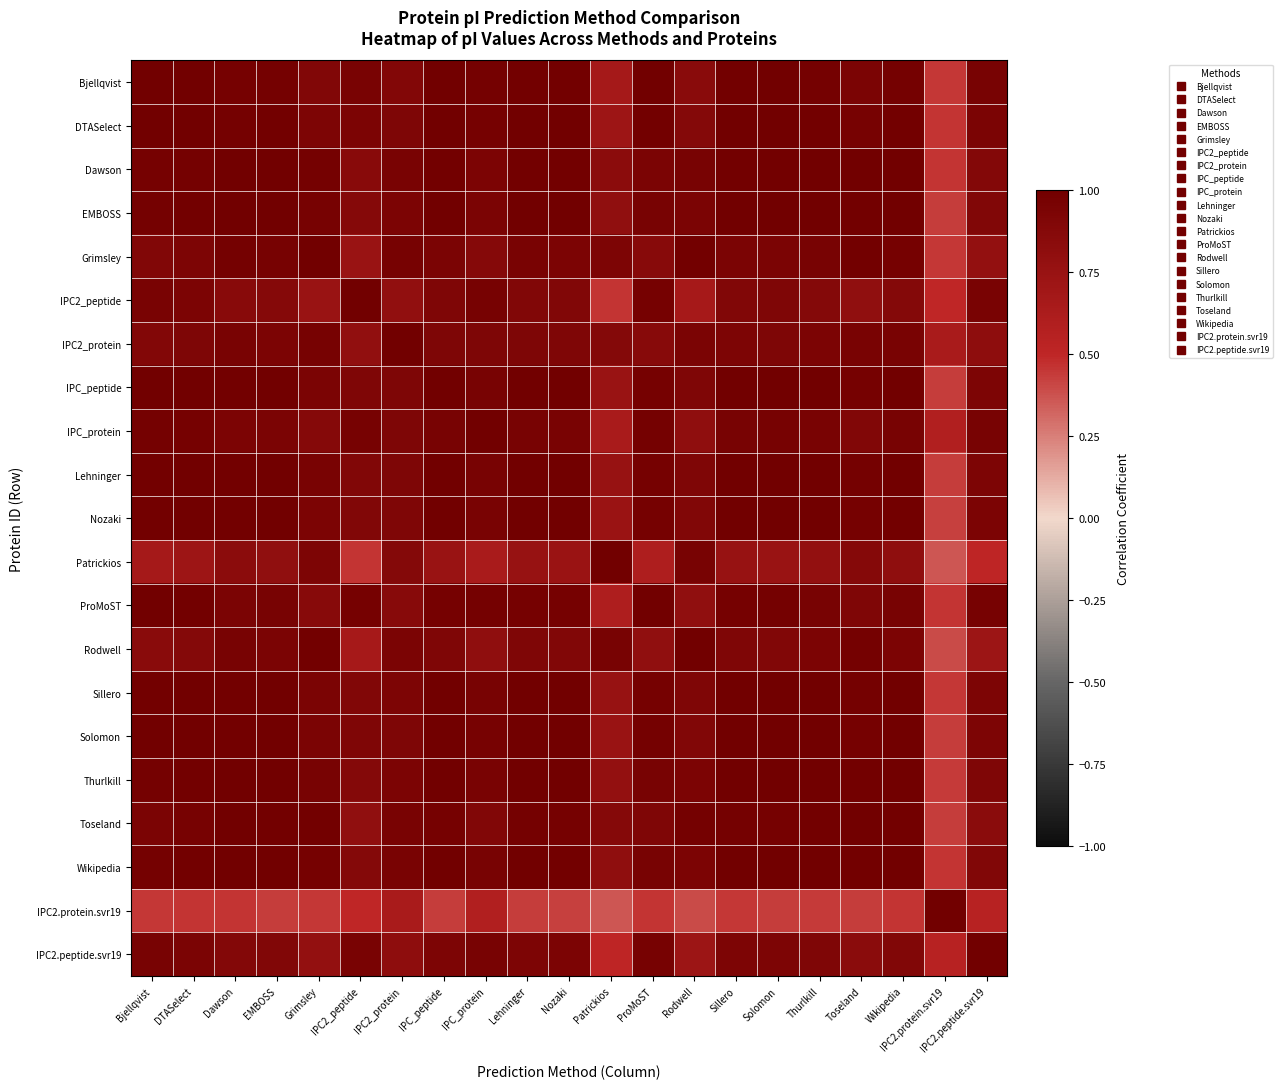

Reading left to right, transcribe all the data shown in this chart.

Bjellqvist: Bjellqvist=1.0	DTASelect=1.0	Dawson=1.0	EMBOSS=1.0	Grimsley=0.9	IPC2_peptide=1.0	IPC2_protein=0.9	IPC_peptide=1.0	IPC_protein=1.0	Lehninger=1.0	Nozaki=1.0	Patrickios=0.7	ProMoST=1.0	Rodwell=0.9	Sillero=1.0	Solomon=1.0	Thurlkill=1.0	Toseland=0.9	Wikipedia=1.0	IPC2.protein.svr19=0.4	IPC2.peptide.svr19=1.0
DTASelect: Bjellqvist=1.0	DTASelect=1.0	Dawson=1.0	EMBOSS=1.0	Grimsley=0.9	IPC2_peptide=0.9	IPC2_protein=0.9	IPC_peptide=1.0	IPC_protein=1.0	Lehninger=1.0	Nozaki=1.0	Patrickios=0.7	ProMoST=1.0	Rodwell=0.9	Sillero=1.0	Solomon=1.0	Thurlkill=1.0	Toseland=1.0	Wikipedia=1.0	IPC2.protein.svr19=0.5	IPC2.peptide.svr19=0.9
Dawson: Bjellqvist=1.0	DTASelect=1.0	Dawson=1.0	EMBOSS=1.0	Grimsley=1.0	IPC2_peptide=0.9	IPC2_protein=1.0	IPC_peptide=1.0	IPC_protein=0.9	Lehninger=1.0	Nozaki=1.0	Patrickios=0.8	ProMoST=0.9	Rodwell=1.0	Sillero=1.0	Solomon=1.0	Thurlkill=1.0	Toseland=1.0	Wikipedia=1.0	IPC2.protein.svr19=0.5	IPC2.peptide.svr19=0.9
EMBOSS: Bjellqvist=1.0	DTASelect=1.0	Dawson=1.0	EMBOSS=1.0	Grimsley=1.0	IPC2_peptide=0.9	IPC2_protein=0.9	IPC_peptide=1.0	IPC_protein=0.9	Lehninger=1.0	Nozaki=1.0	Patrickios=0.8	ProMoST=1.0	Rodwell=0.9	Sillero=1.0	Solomon=1.0	Thurlkill=1.0	Toseland=1.0	Wikipedia=1.0	IPC2.protein.svr19=0.4	IPC2.peptide.svr19=0.9
Grimsley: Bjellqvist=0.9	DTASelect=0.9	Dawson=1.0	EMBOSS=1.0	Grimsley=1.0	IPC2_peptide=0.7	IPC2_protein=1.0	IPC_peptide=0.9	IPC_protein=0.9	Lehninger=0.9	Nozaki=0.9	Patrickios=0.9	ProMoST=0.9	Rodwell=1.0	Sillero=0.9	Solomon=0.9	Thurlkill=1.0	Toseland=1.0	Wikipedia=1.0	IPC2.protein.svr19=0.5	IPC2.peptide.svr19=0.8
IPC2_peptide: Bjellqvist=1.0	DTASelect=0.9	Dawson=0.9	EMBOSS=0.9	Grimsley=0.7	IPC2_peptide=1.0	IPC2_protein=0.8	IPC_peptide=0.9	IPC_protein=1.0	Lehninger=0.9	Nozaki=0.9	Patrickios=0.5	ProMoST=1.0	Rodwell=0.7	Sillero=0.9	Solomon=0.9	Thurlkill=0.9	Toseland=0.8	Wikipedia=0.9	IPC2.protein.svr19=0.5	IPC2.peptide.svr19=1.0
IPC2_protein: Bjellqvist=0.9	DTASelect=0.9	Dawson=1.0	EMBOSS=0.9	Grimsley=1.0	IPC2_peptide=0.8	IPC2_protein=1.0	IPC_peptide=0.9	IPC_protein=0.9	Lehninger=0.9	Nozaki=0.9	Patrickios=0.9	ProMoST=0.9	Rodwell=0.9	Sillero=0.9	Solomon=0.9	Thurlkill=0.9	Toseland=1.0	Wikipedia=1.0	IPC2.protein.svr19=0.6	IPC2.peptide.svr19=0.8
IPC_peptide: Bjellqvist=1.0	DTASelect=1.0	Dawson=1.0	EMBOSS=1.0	Grimsley=0.9	IPC2_peptide=0.9	IPC2_protein=0.9	IPC_peptide=1.0	IPC_protein=1.0	Lehninger=1.0	Nozaki=1.0	Patrickios=0.7	ProMoST=1.0	Rodwell=0.9	Sillero=1.0	Solomon=1.0	Thurlkill=1.0	Toseland=1.0	Wikipedia=1.0	IPC2.protein.svr19=0.4	IPC2.peptide.svr19=0.9
IPC_protein: Bjellqvist=1.0	DTASelect=1.0	Dawson=0.9	EMBOSS=0.9	Grimsley=0.9	IPC2_peptide=1.0	IPC2_protein=0.9	IPC_peptide=1.0	IPC_protein=1.0	Lehninger=1.0	Nozaki=1.0	Patrickios=0.6	ProMoST=1.0	Rodwell=0.8	Sillero=1.0	Solomon=1.0	Thurlkill=0.9	Toseland=0.9	Wikipedia=1.0	IPC2.protein.svr19=0.6	IPC2.peptide.svr19=1.0
Lehninger: Bjellqvist=1.0	DTASelect=1.0	Dawson=1.0	EMBOSS=1.0	Grimsley=0.9	IPC2_peptide=0.9	IPC2_protein=0.9	IPC_peptide=1.0	IPC_protein=1.0	Lehninger=1.0	Nozaki=1.0	Patrickios=0.8	ProMoST=1.0	Rodwell=0.9	Sillero=1.0	Solomon=1.0	Thurlkill=1.0	Toseland=1.0	Wikipedia=1.0	IPC2.protein.svr19=0.4	IPC2.peptide.svr19=0.9
Nozaki: Bjellqvist=1.0	DTASelect=1.0	Dawson=1.0	EMBOSS=1.0	Grimsley=0.9	IPC2_peptide=0.9	IPC2_protein=0.9	IPC_peptide=1.0	IPC_protein=1.0	Lehninger=1.0	Nozaki=1.0	Patrickios=0.7	ProMoST=1.0	Rodwell=0.9	Sillero=1.0	Solomon=1.0	Thurlkill=1.0	Toseland=1.0	Wikipedia=1.0	IPC2.protein.svr19=0.4	IPC2.peptide.svr19=0.9
Patrickios: Bjellqvist=0.7	DTASelect=0.7	Dawson=0.8	EMBOSS=0.8	Grimsley=0.9	IPC2_peptide=0.5	IPC2_protein=0.9	IPC_peptide=0.7	IPC_protein=0.6	Lehninger=0.8	Nozaki=0.7	Patrickios=1.0	ProMoST=0.6	Rodwell=1.0	Sillero=0.8	Solomon=0.7	Thurlkill=0.8	Toseland=0.9	Wikipedia=0.8	IPC2.protein.svr19=0.4	IPC2.peptide.svr19=0.5
ProMoST: Bjellqvist=1.0	DTASelect=1.0	Dawson=0.9	EMBOSS=1.0	Grimsley=0.9	IPC2_peptide=1.0	IPC2_protein=0.9	IPC_peptide=1.0	IPC_protein=1.0	Lehninger=1.0	Nozaki=1.0	Patrickios=0.6	ProMoST=1.0	Rodwell=0.8	Sillero=1.0	Solomon=1.0	Thurlkill=1.0	Toseland=0.9	Wikipedia=1.0	IPC2.protein.svr19=0.5	IPC2.peptide.svr19=1.0
Rodwell: Bjellqvist=0.9	DTASelect=0.9	Dawson=1.0	EMBOSS=0.9	Grimsley=1.0	IPC2_peptide=0.7	IPC2_protein=0.9	IPC_peptide=0.9	IPC_protein=0.8	Lehninger=0.9	Nozaki=0.9	Patrickios=1.0	ProMoST=0.8	Rodwell=1.0	Sillero=0.9	Solomon=0.9	Thurlkill=0.9	Toseland=1.0	Wikipedia=0.9	IPC2.protein.svr19=0.4	IPC2.peptide.svr19=0.7
Sillero: Bjellqvist=1.0	DTASelect=1.0	Dawson=1.0	EMBOSS=1.0	Grimsley=0.9	IPC2_peptide=0.9	IPC2_protein=0.9	IPC_peptide=1.0	IPC_protein=1.0	Lehninger=1.0	Nozaki=1.0	Patrickios=0.8	ProMoST=1.0	Rodwell=0.9	Sillero=1.0	Solomon=1.0	Thurlkill=1.0	Toseland=1.0	Wikipedia=1.0	IPC2.protein.svr19=0.4	IPC2.peptide.svr19=0.9
Solomon: Bjellqvist=1.0	DTASelect=1.0	Dawson=1.0	EMBOSS=1.0	Grimsley=0.9	IPC2_peptide=0.9	IPC2_protein=0.9	IPC_peptide=1.0	IPC_protein=1.0	Lehninger=1.0	Nozaki=1.0	Patrickios=0.7	ProMoST=1.0	Rodwell=0.9	Sillero=1.0	Solomon=1.0	Thurlkill=1.0	Toseland=1.0	Wikipedia=1.0	IPC2.protein.svr19=0.4	IPC2.peptide.svr19=0.9
Thurlkill: Bjellqvist=1.0	DTASelect=1.0	Dawson=1.0	EMBOSS=1.0	Grimsley=1.0	IPC2_peptide=0.9	IPC2_protein=0.9	IPC_peptide=1.0	IPC_protein=0.9	Lehninger=1.0	Nozaki=1.0	Patrickios=0.8	ProMoST=1.0	Rodwell=0.9	Sillero=1.0	Solomon=1.0	Thurlkill=1.0	Toseland=1.0	Wikipedia=1.0	IPC2.protein.svr19=0.4	IPC2.peptide.svr19=0.9
Toseland: Bjellqvist=0.9	DTASelect=1.0	Dawson=1.0	EMBOSS=1.0	Grimsley=1.0	IPC2_peptide=0.8	IPC2_protein=1.0	IPC_peptide=1.0	IPC_protein=0.9	Lehninger=1.0	Nozaki=1.0	Patrickios=0.9	ProMoST=0.9	Rodwell=1.0	Sillero=1.0	Solomon=1.0	Thurlkill=1.0	Toseland=1.0	Wikipedia=1.0	IPC2.protein.svr19=0.4	IPC2.peptide.svr19=0.8
Wikipedia: Bjellqvist=1.0	DTASelect=1.0	Dawson=1.0	EMBOSS=1.0	Grimsley=1.0	IPC2_peptide=0.9	IPC2_protein=1.0	IPC_peptide=1.0	IPC_protein=1.0	Lehninger=1.0	Nozaki=1.0	Patrickios=0.8	ProMoST=1.0	Rodwell=0.9	Sillero=1.0	Solomon=1.0	Thurlkill=1.0	Toseland=1.0	Wikipedia=1.0	IPC2.protein.svr19=0.5	IPC2.peptide.svr19=0.9
IPC2.protein.svr19: Bjellqvist=0.4	DTASelect=0.5	Dawson=0.5	EMBOSS=0.4	Grimsley=0.5	IPC2_peptide=0.5	IPC2_protein=0.6	IPC_peptide=0.4	IPC_protein=0.6	Lehninger=0.4	Nozaki=0.4	Patrickios=0.4	ProMoST=0.5	Rodwell=0.4	Sillero=0.4	Solomon=0.4	Thurlkill=0.4	Toseland=0.4	Wikipedia=0.5	IPC2.protein.svr19=1.0	IPC2.peptide.svr19=0.6
IPC2.peptide.svr19: Bjellqvist=1.0	DTASelect=0.9	Dawson=0.9	EMBOSS=0.9	Grimsley=0.8	IPC2_peptide=1.0	IPC2_protein=0.8	IPC_peptide=0.9	IPC_protein=1.0	Lehninger=0.9	Nozaki=0.9	Patrickios=0.5	ProMoST=1.0	Rodwell=0.7	Sillero=0.9	Solomon=0.9	Thurlkill=0.9	Toseland=0.8	Wikipedia=0.9	IPC2.protein.svr19=0.6	IPC2.peptide.svr19=1.0